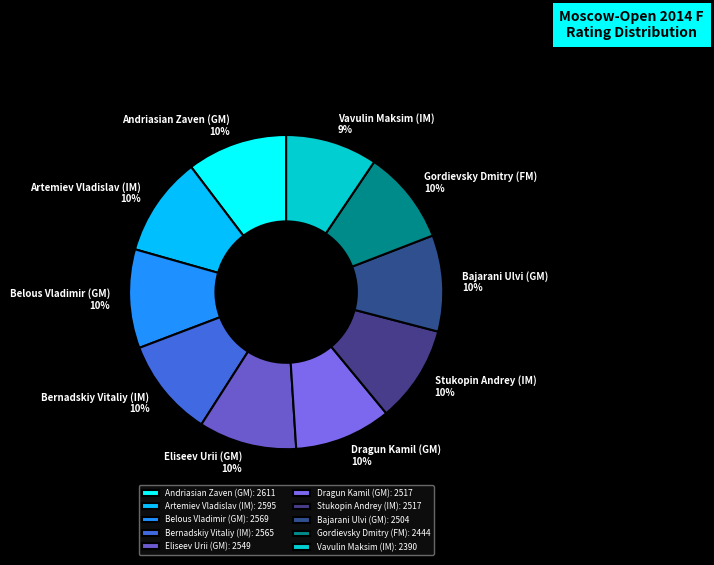

To the nearest percent, what is the average slice percentage?

10%